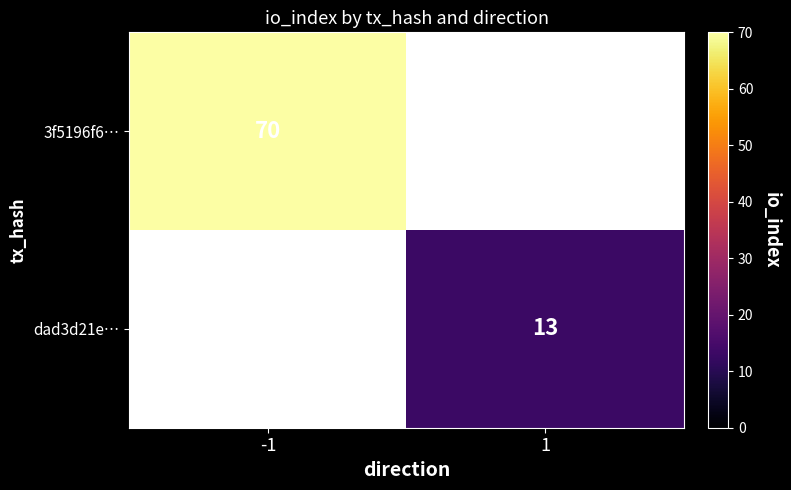

The dad3d21e… series shows 13 at 1. True or false?

True